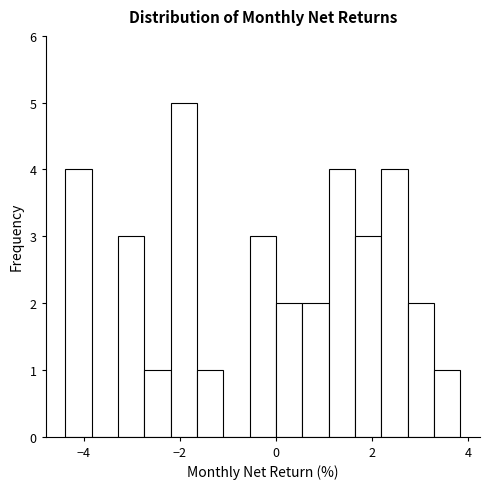

Read against the x-axis, roughly where is the centre of the tallest bar?

-2.0